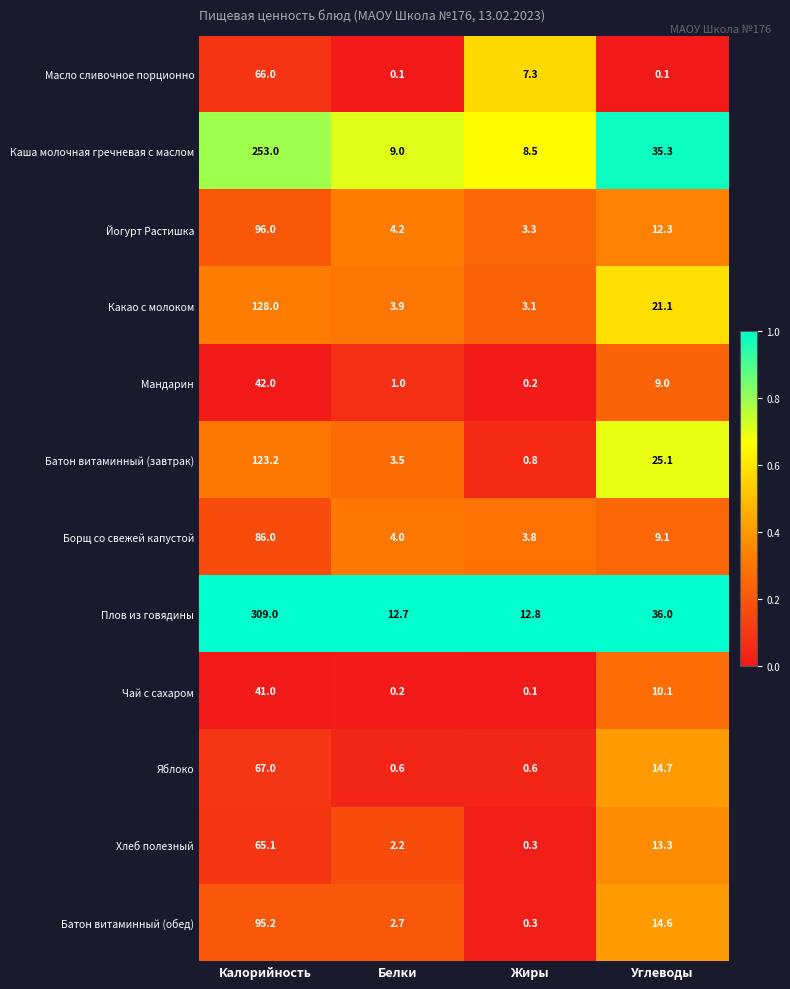

At which label does Хлеб полезный reach its peak?

Калорийность